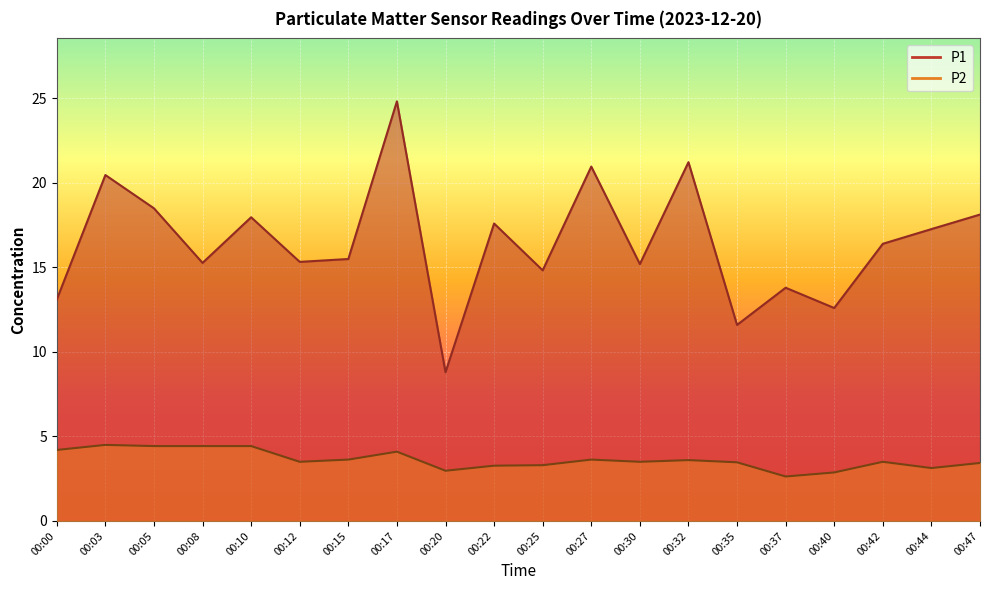

What is the difference between the maximum and minimum values in the P2 series?

1.9